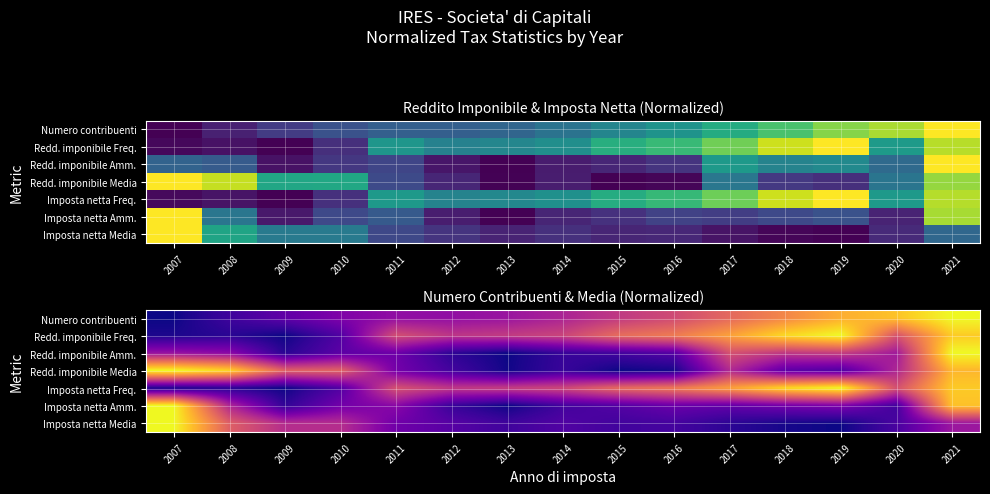

What is the maximum value for Redd. imponibile Amm.?

1.0